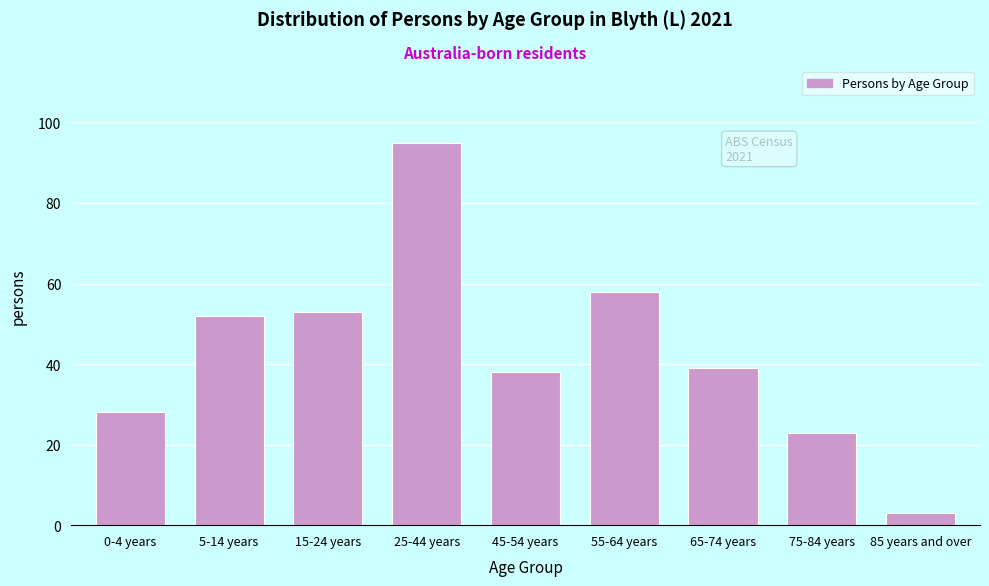

Reading right to left, what are all the values shown in this chart?

3	23	39	58	38	95	53	52	28